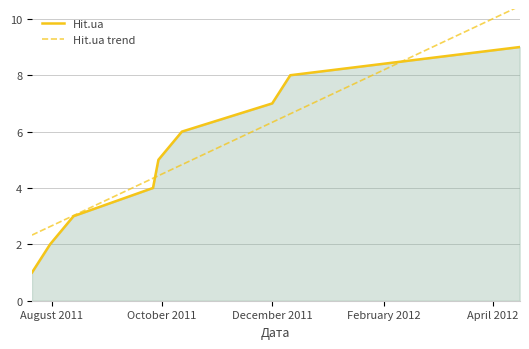

Rank the series by their maximum value, from highest to lowest.

Hit.ua trend, Hit.ua